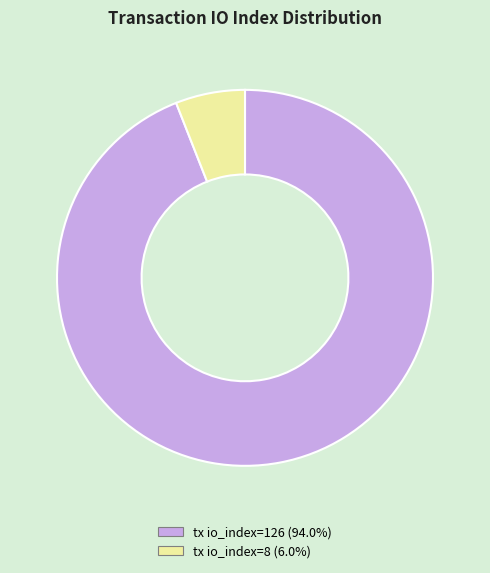

Which slice represents more than half of the pie?

tx io_index=126